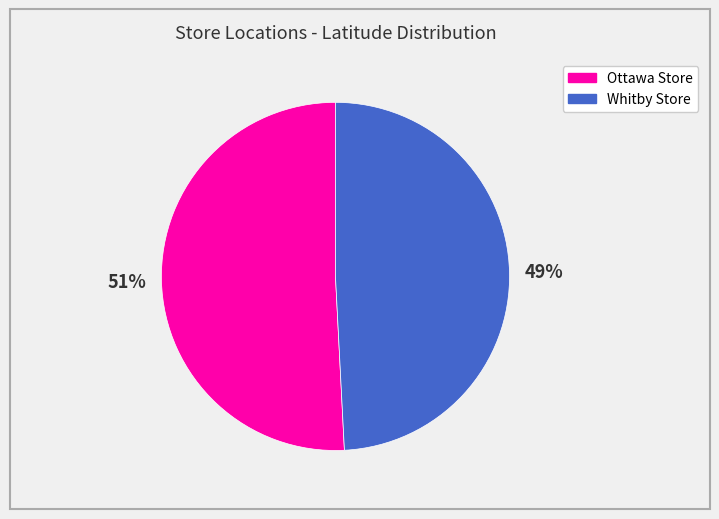

How many slices are in this pie chart?

2